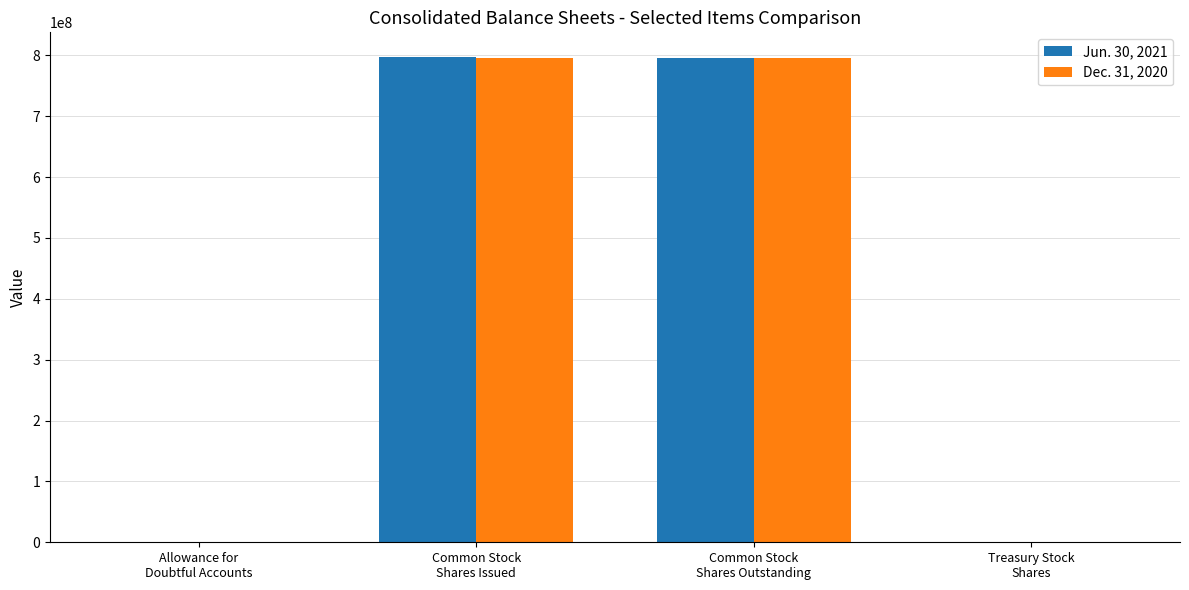

Which label corresponds to the smallest value in the chart?

Allowance for
Doubtful Accounts